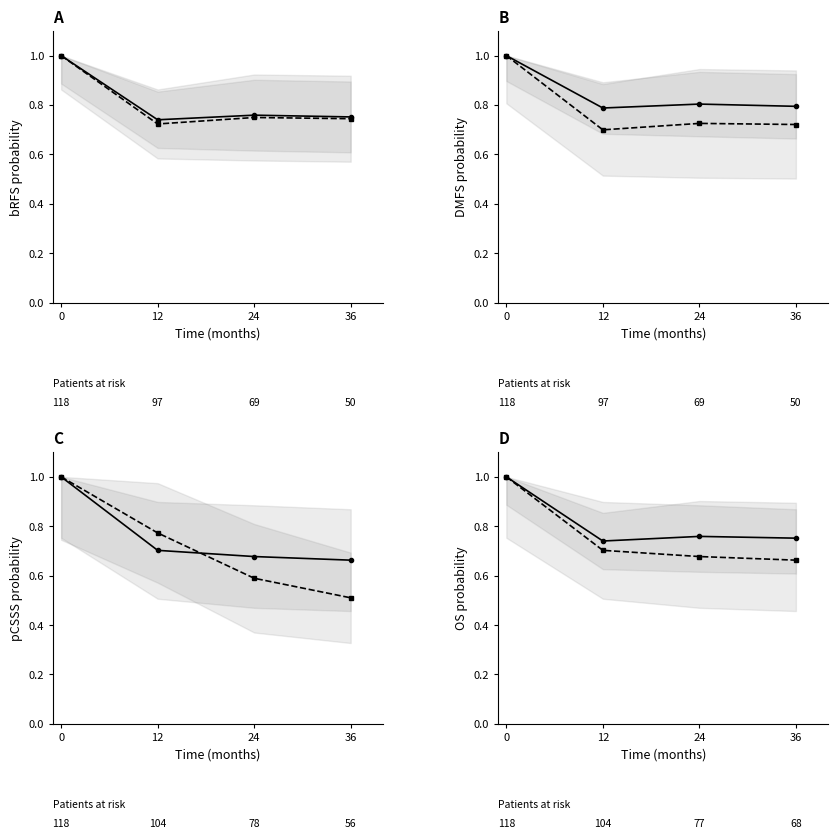

Which series changed the most between 24 and 36?

Large scale solar PV